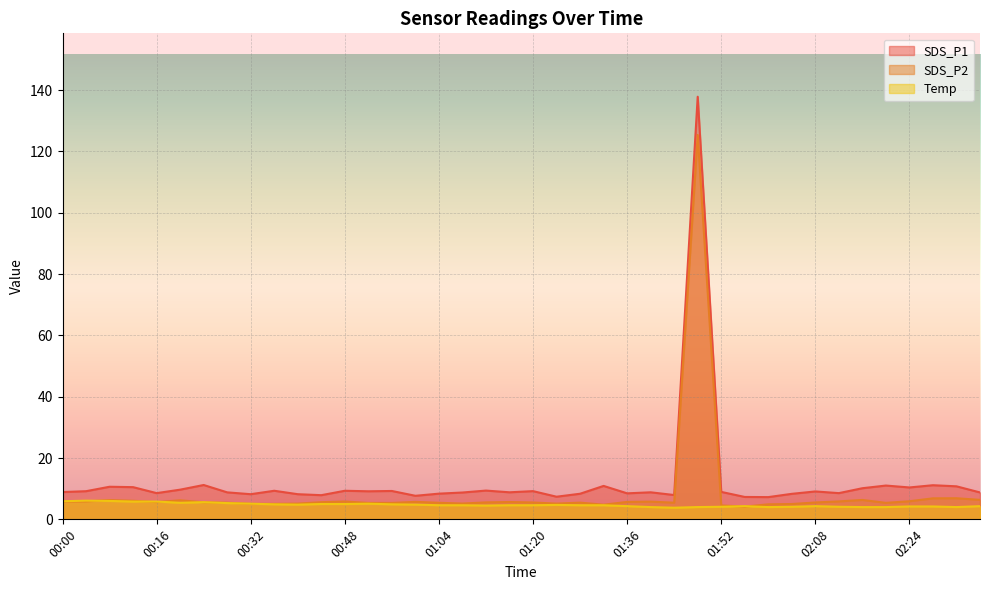

List the labels in order of SDS_P1 value, largest first.

01:48, 00:24, 02:28, 02:20, 01:32, 02:32, 00:08, 00:12, 02:24, 02:16, 00:20, 01:12, 00:36, 00:48, 00:56, 01:20, 00:04, 00:52, 02:08, 01:52, 00:00, 01:16, 01:40, 00:28, 02:36, 01:08, 00:16, 02:12, 01:36, 01:04, 01:28, 02:04, 00:32, 00:40, 01:44, 00:44, 01:00, 01:24, 01:56, 02:00